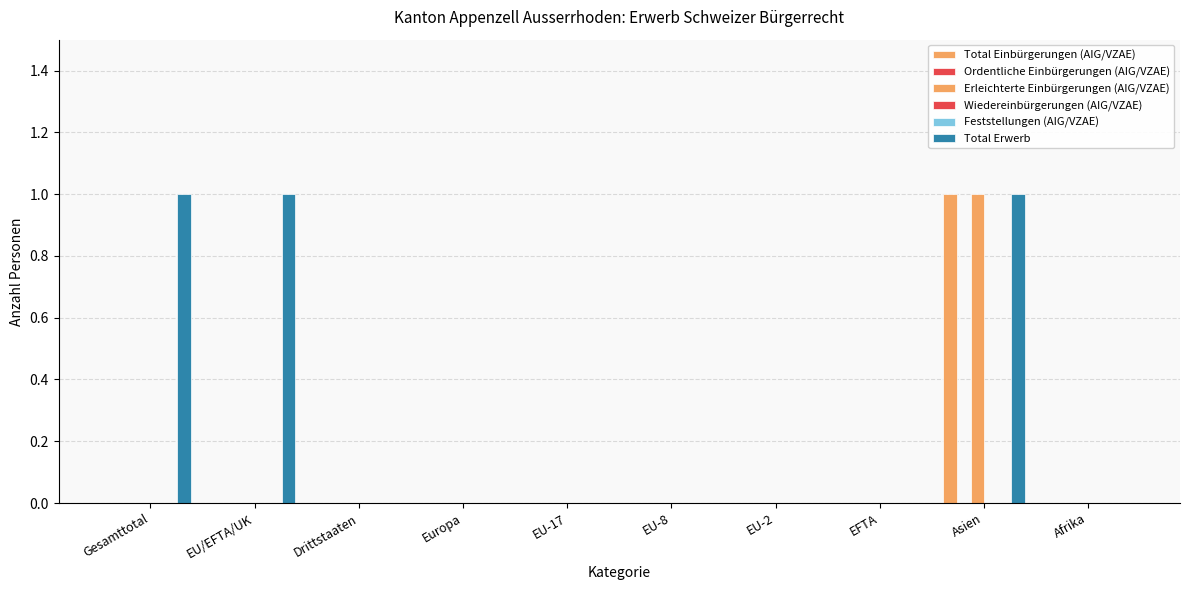

At which label is Total Erwerb closest to 0?

Drittstaaten